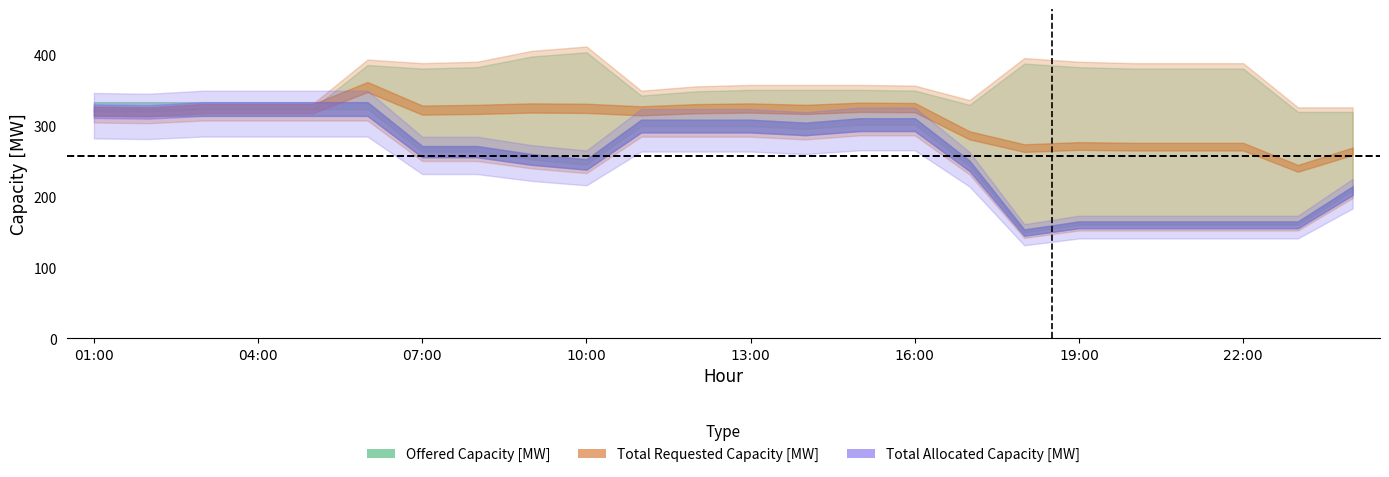

Which series has the largest range (max minus min)?

Offered Capacity [MW]